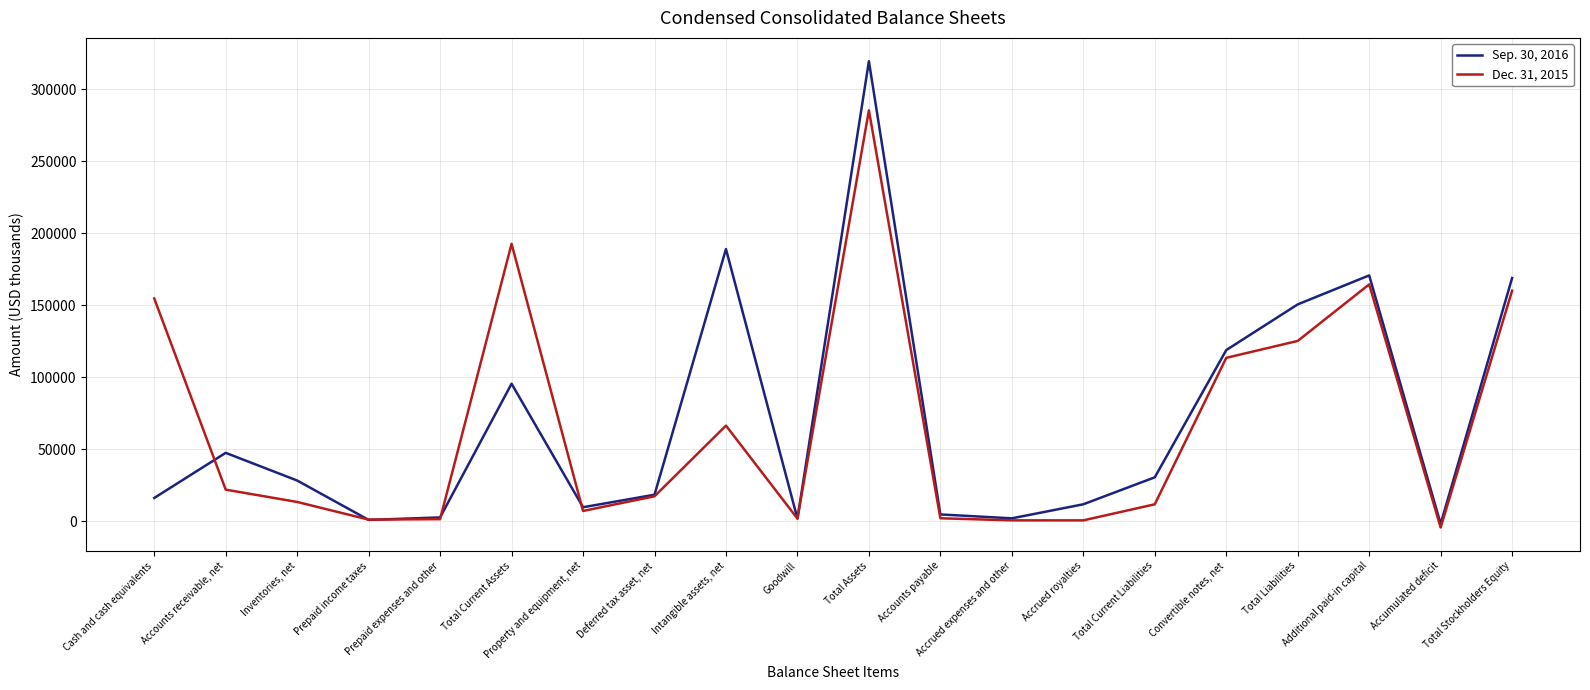

At which category does the chart reach its minimum across all series?

Accumulated deficit